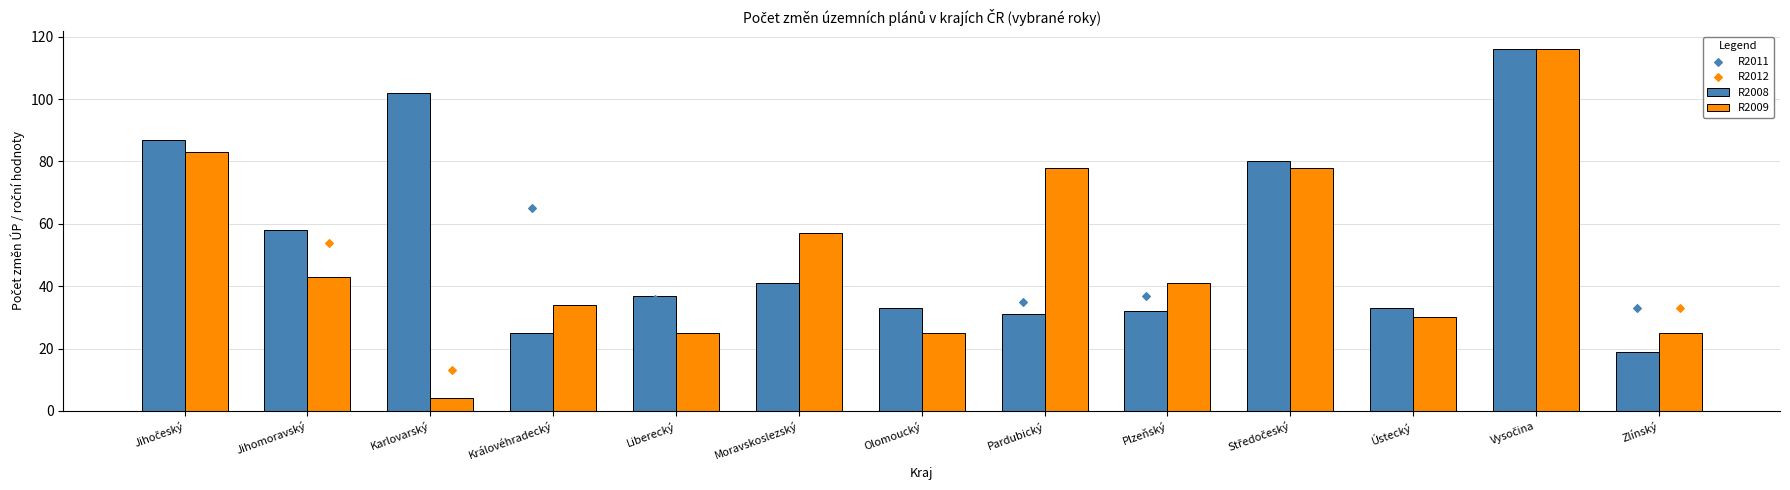

What are all the series names shown in the legend?

R2008, R2009, R2011, R2012